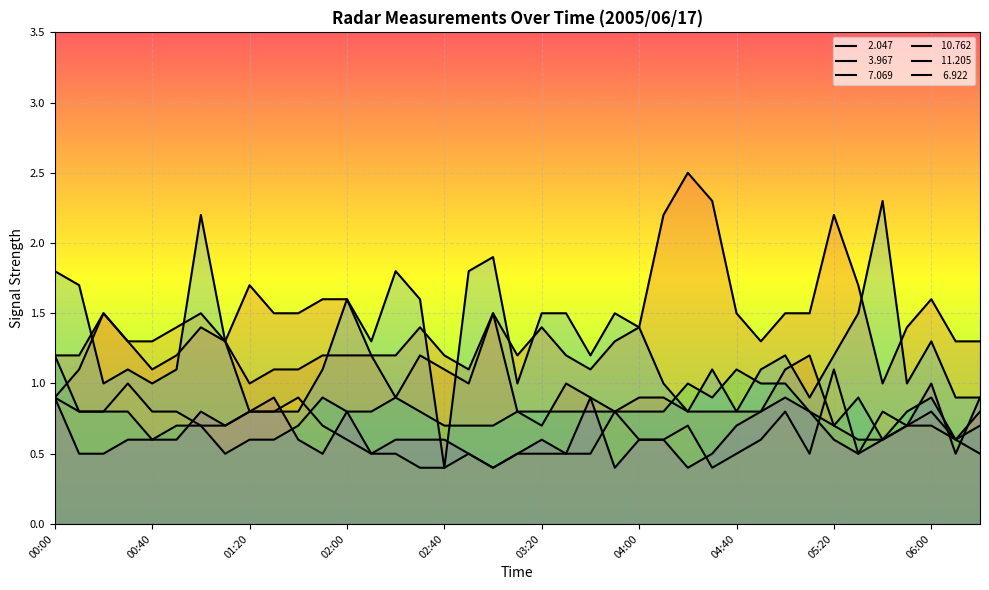

What is the minimum value for   2.047?

1.0